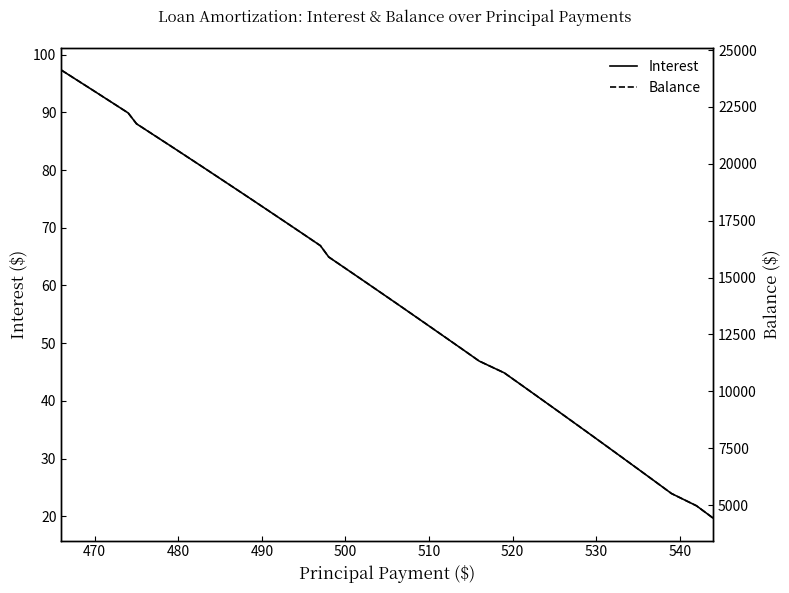

True or false: Interest and Balance cross at least once.

False